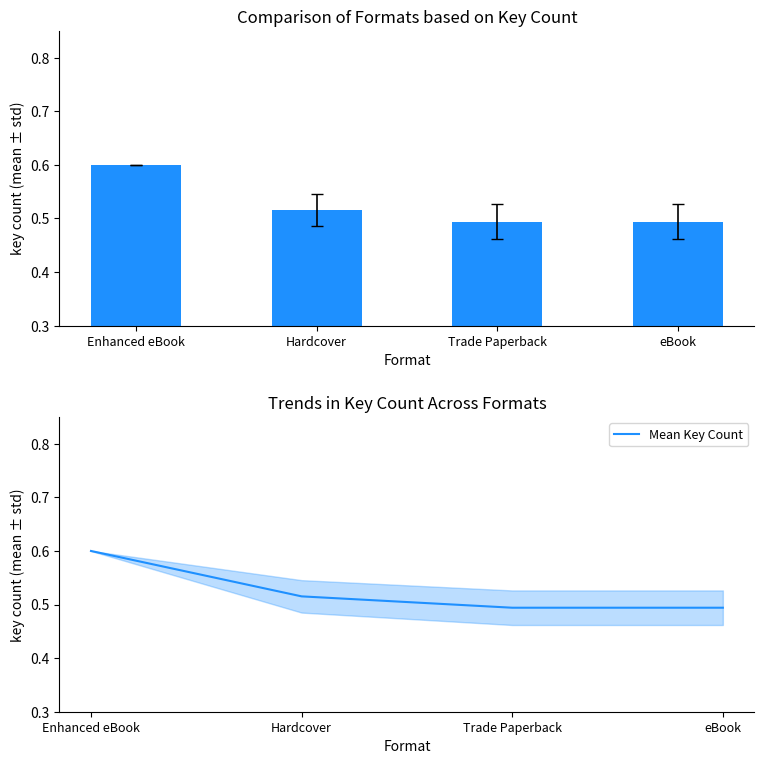

Reading left to right, transcribe all the data shown in this chart.

Key Count: 0.6	0.5	0.5	0.5
Mean Key Count: 0.6	0.5	0.5	0.5